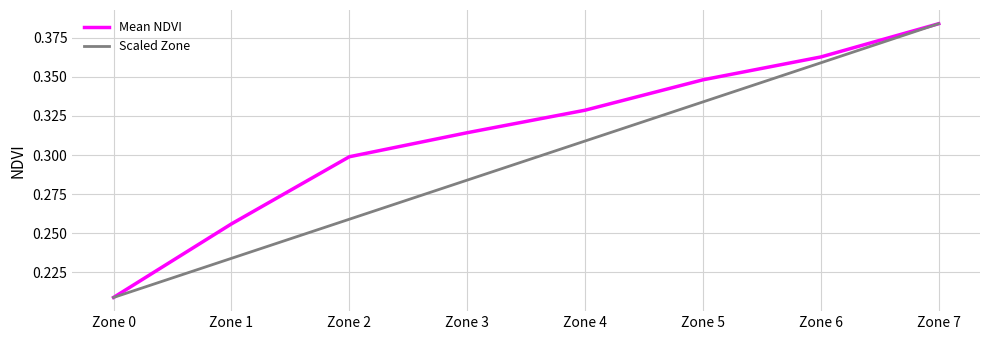

Rank the series at Zone 4 from highest to lowest value.

Mean NDVI, Scaled Zone